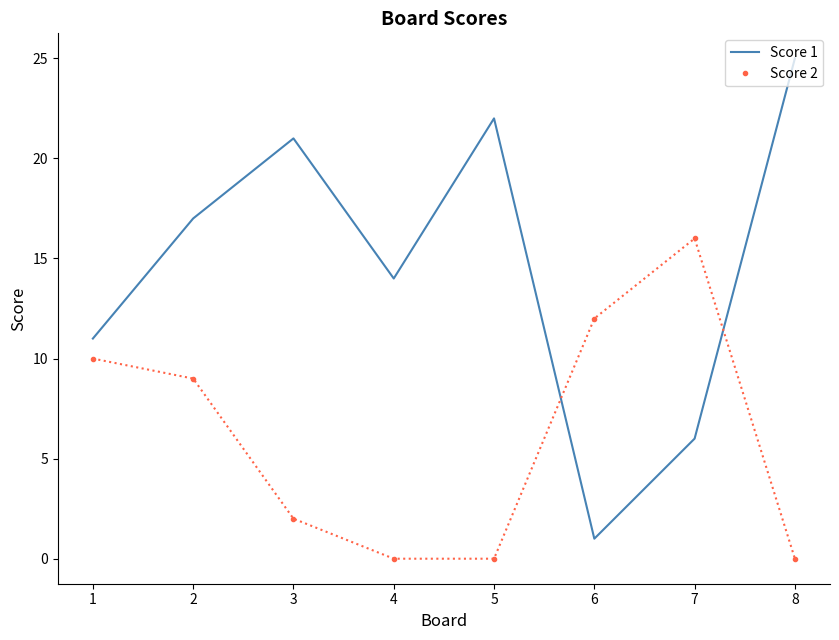

What is the difference between the second highest and second lowest values in the Score 2 series?

12